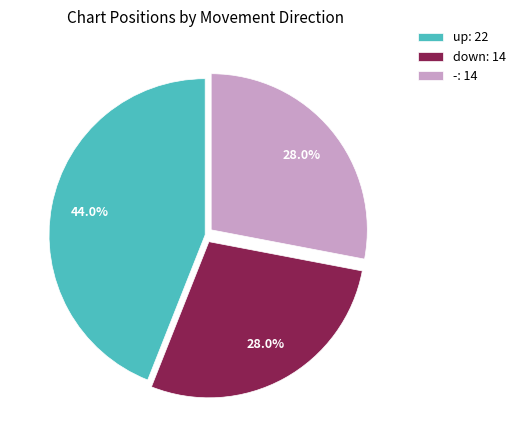

To the nearest percent, what portion does up represent?

44%